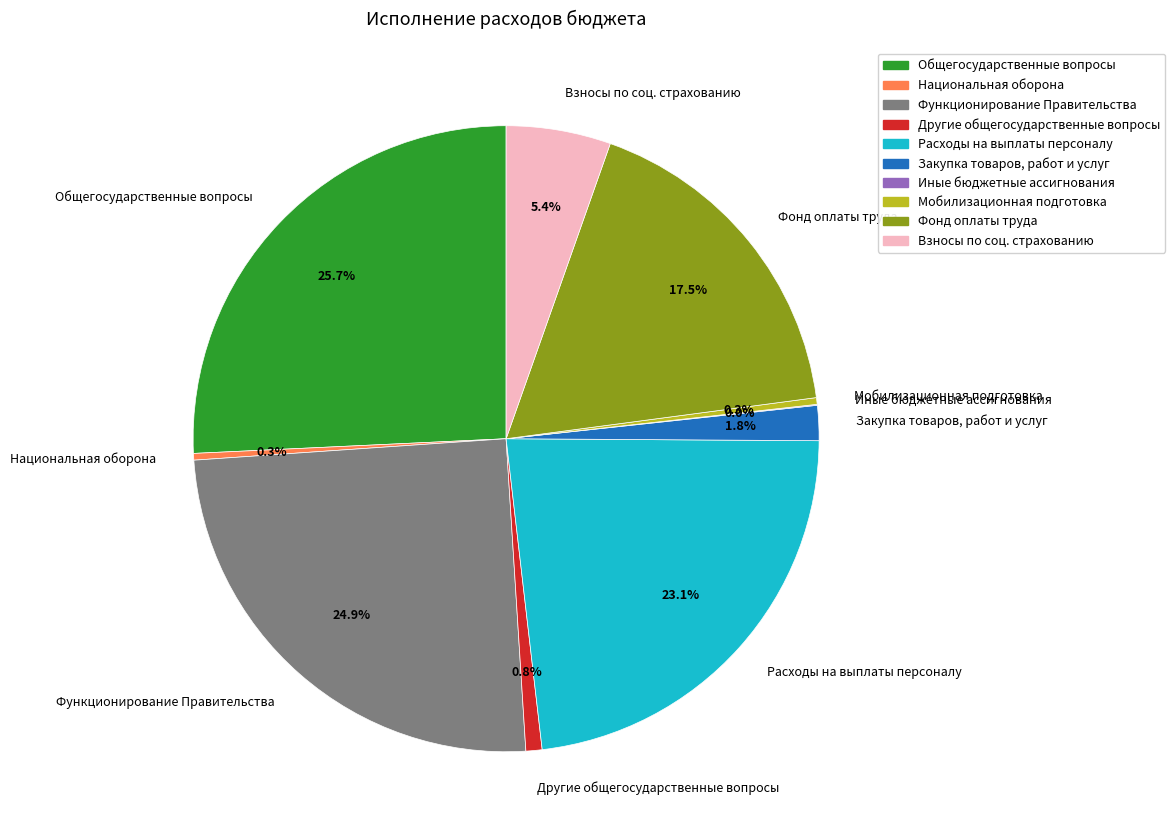

What portion of the pie excludes Мобилизационная подготовка?

99.7%